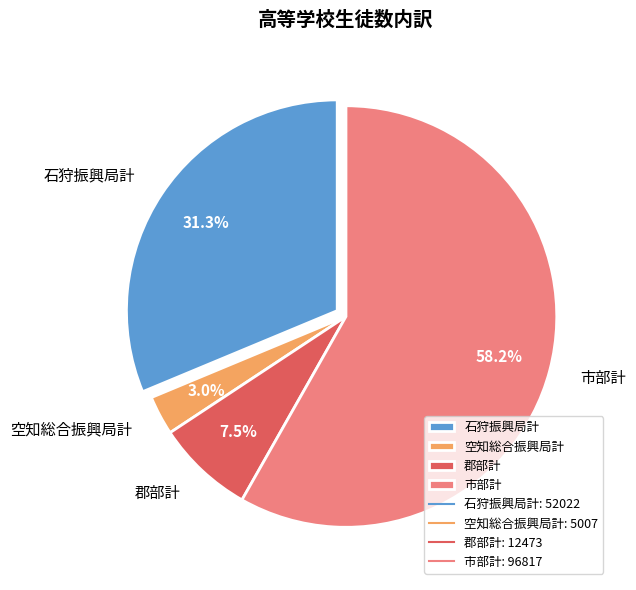

To the nearest percent, what percentage of the pie is 石狩振興局計?

31%